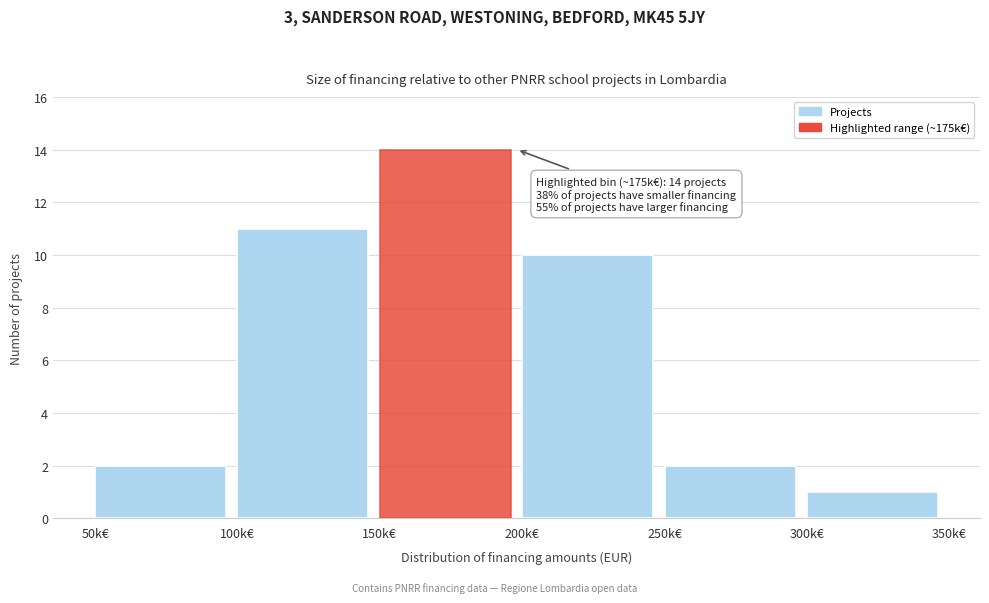

Reading right to left, transcribe all the data shown in this chart.

300k€=1	250k€=2	200k€=10	150k€=14	100k€=11	50k€=2